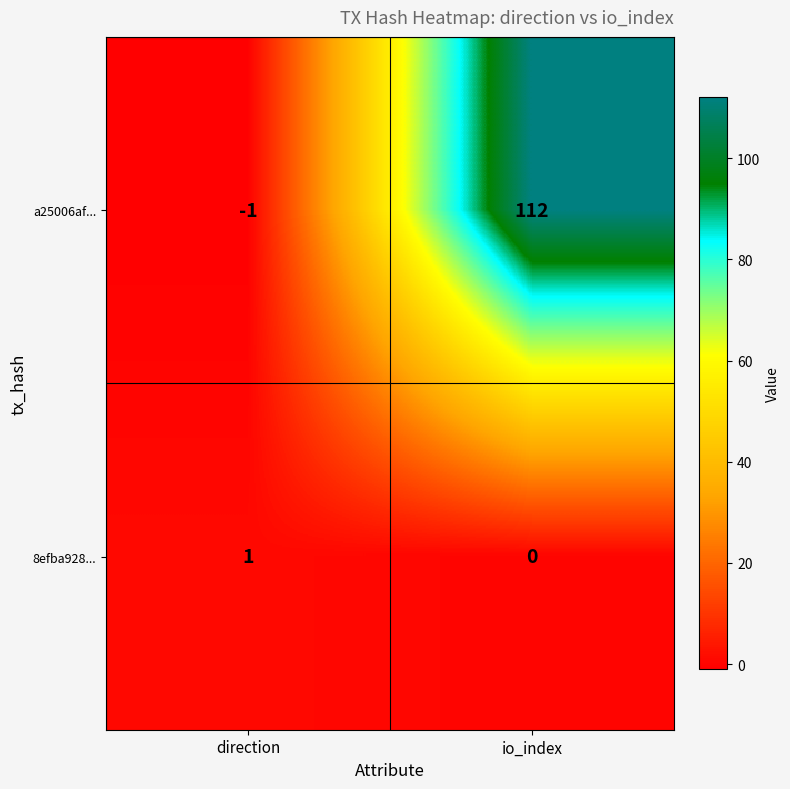

True or false: a25006af... has a value of 112 at io_index.

True